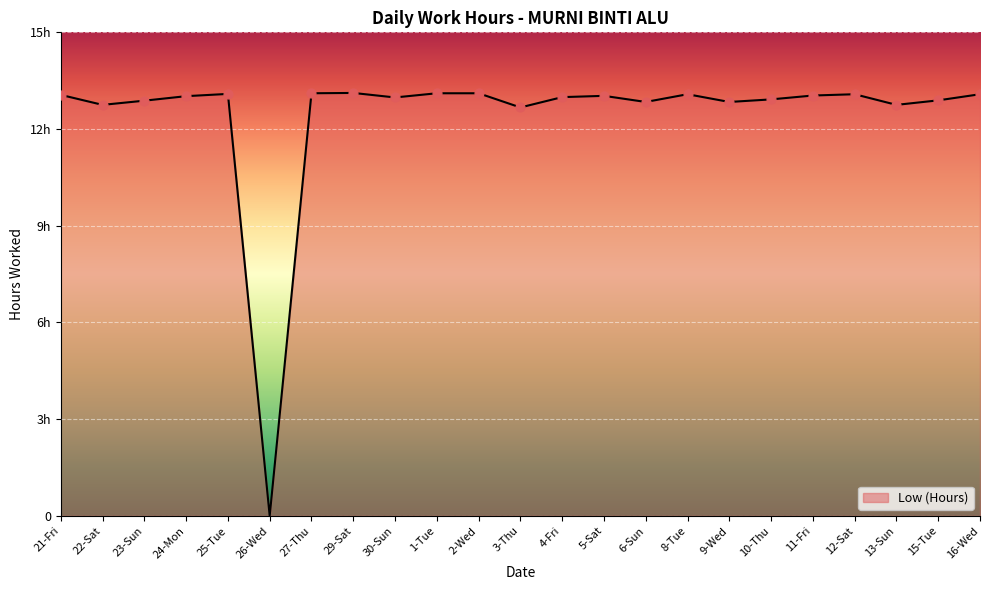

Which has a higher value, 13-Sun or 10-Thu?

10-Thu